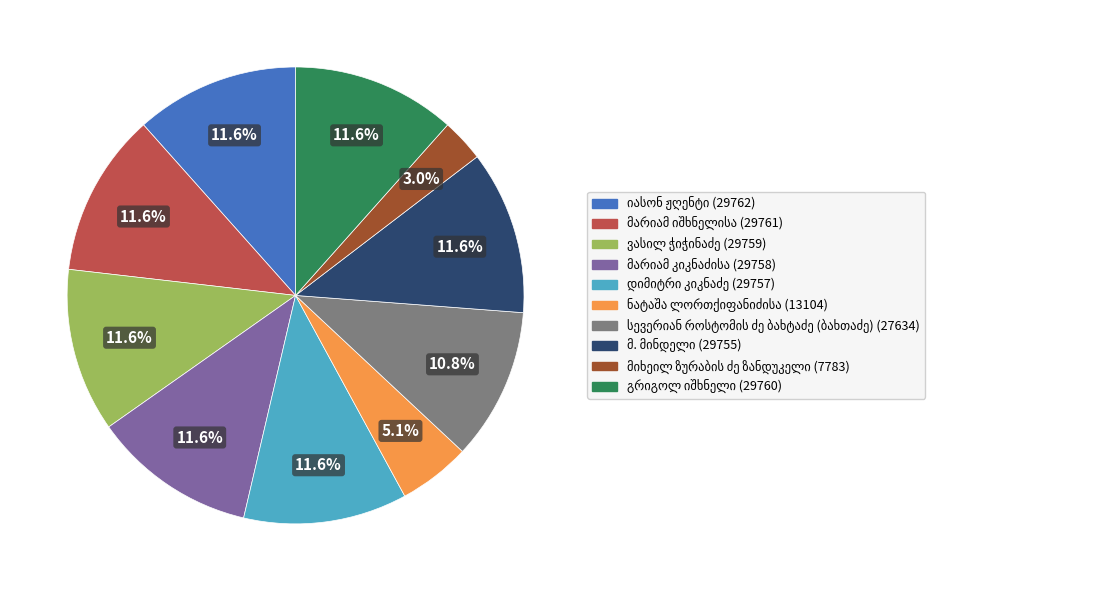

Does any single category account for the majority?

No